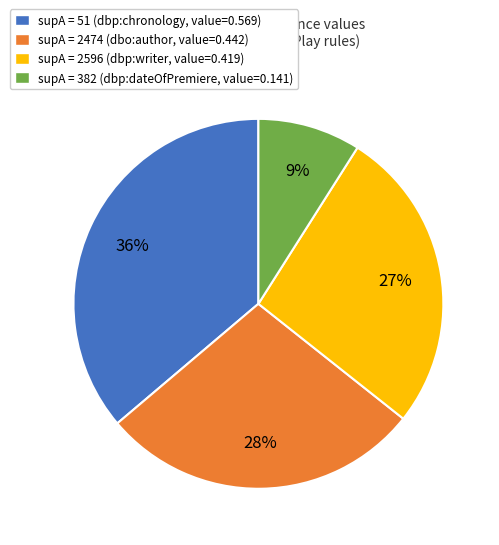

How many slices are in this pie chart?

4